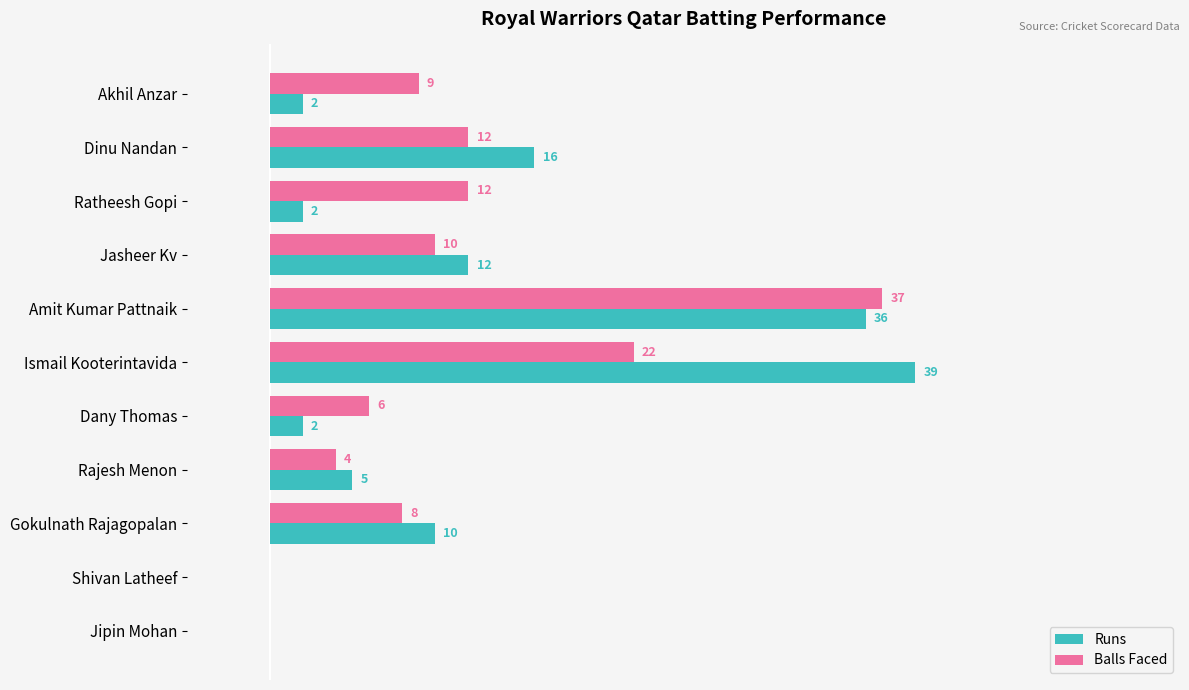

At which label does Runs reach its peak?

Ismail Kooterintavida